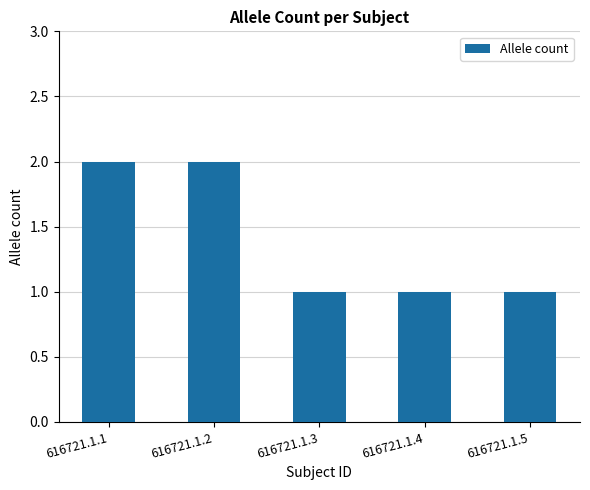

True or false: the data shows 1 at 616721.1.5.

True